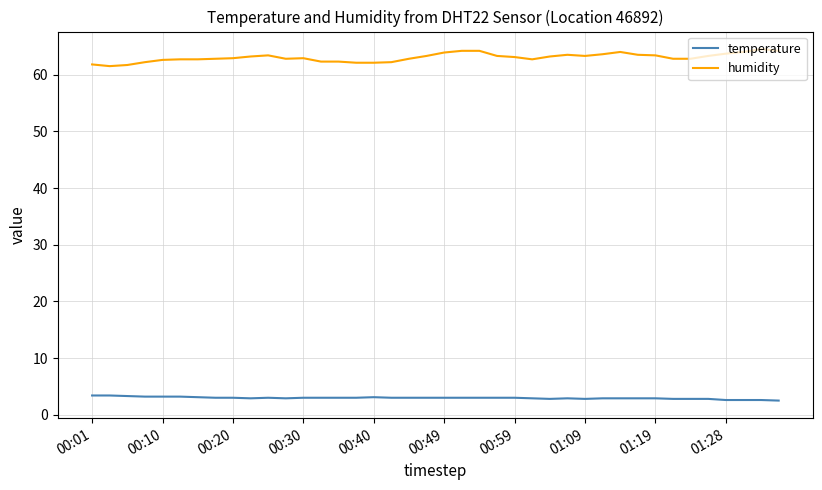

True or false: humidity and temperature cross at least once.

False